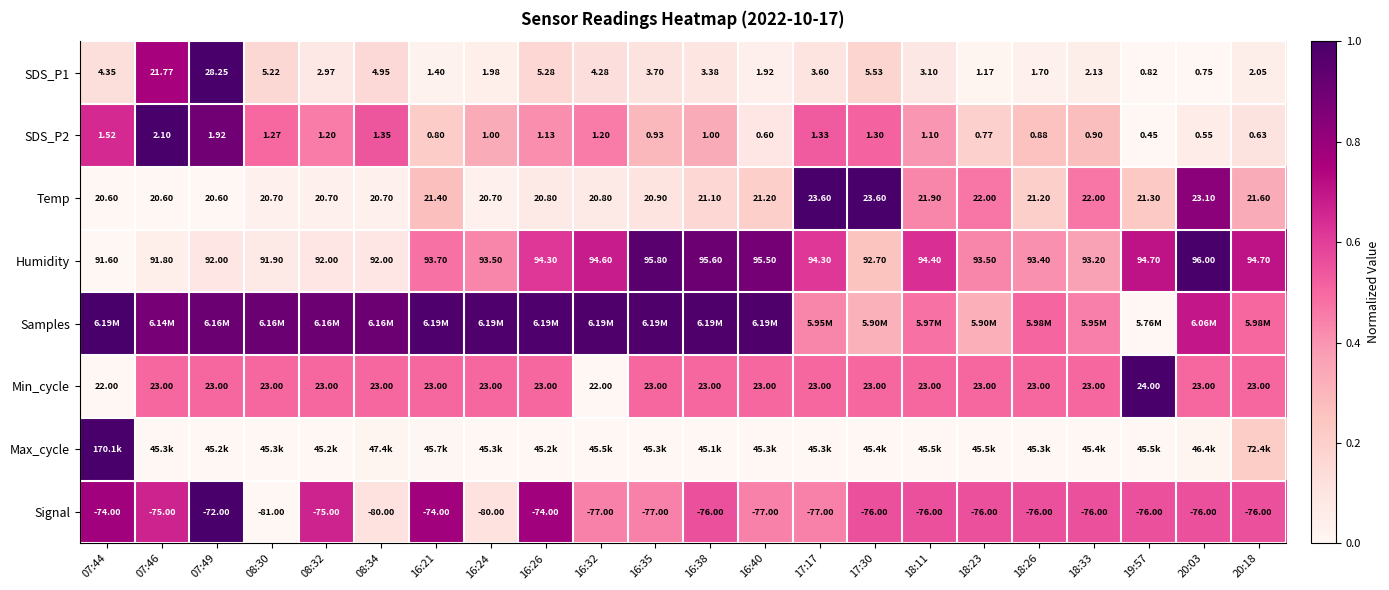

The value of Samples at 17:17 is 0.4. True or false?

True